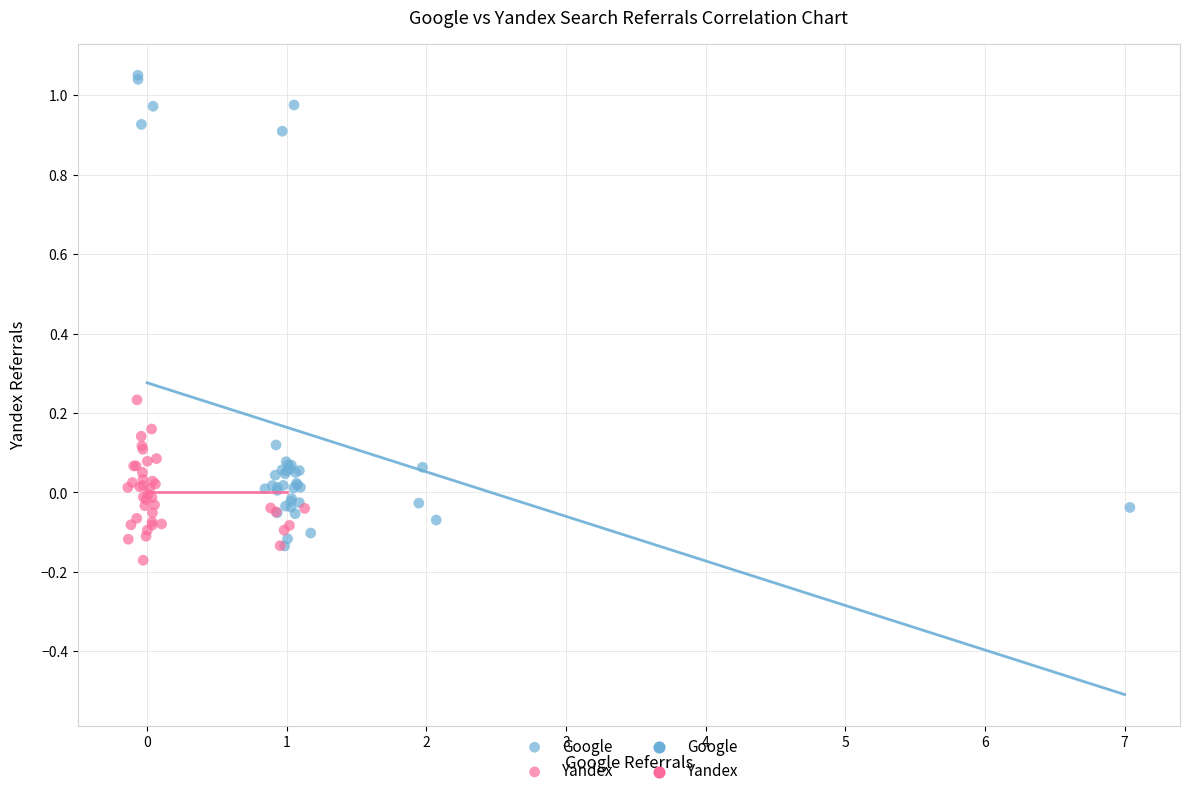

Which series reaches the minimum Y coordinate?

Yandex